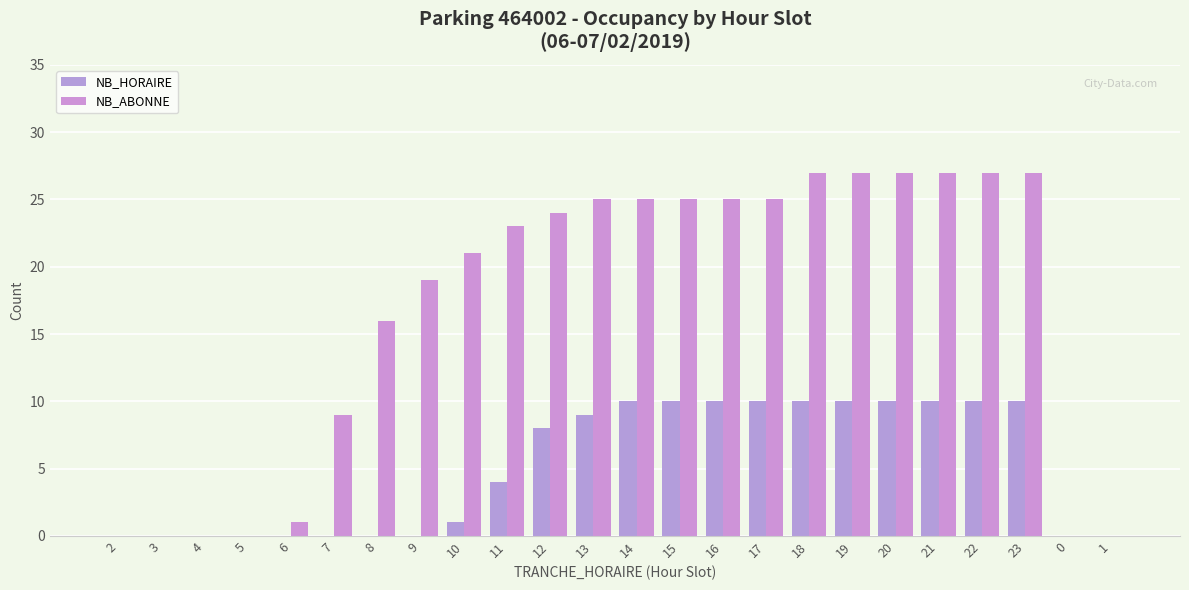

Reading left to right, what are all the values shown in this chart?

NB_HORAIRE: 2=0	3=0	4=0	5=0	6=0	7=0	8=0	9=0	10=1	11=4	12=8	13=9	14=10	15=10	16=10	17=10	18=10	19=10	20=10	21=10	22=10	23=10	0=0	1=0
NB_ABONNE: 2=0	3=0	4=0	5=0	6=1	7=9	8=16	9=19	10=21	11=23	12=24	13=25	14=25	15=25	16=25	17=25	18=27	19=27	20=27	21=27	22=27	23=27	0=0	1=0